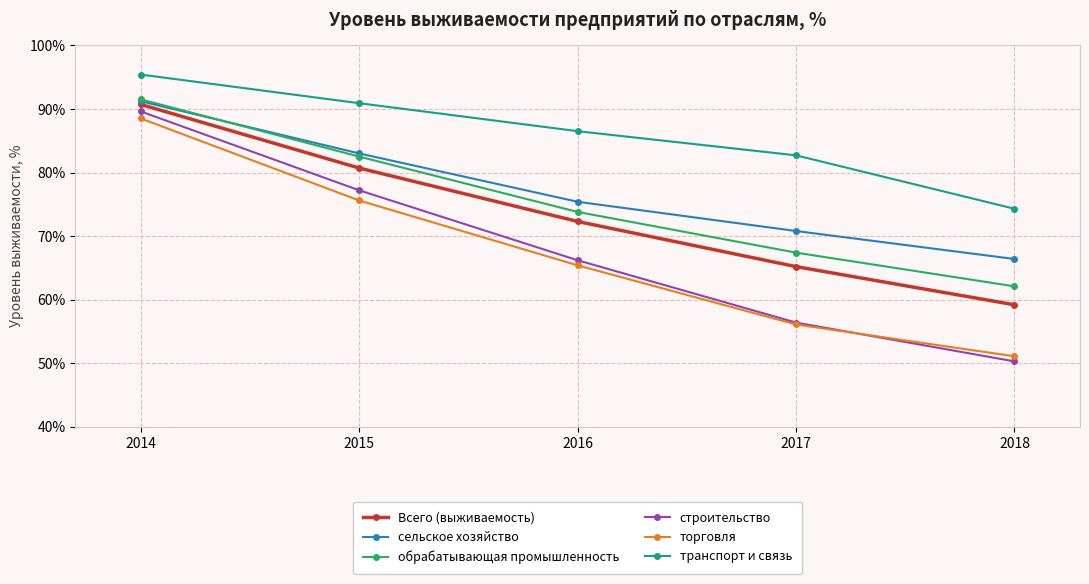

At how many categories does at least one series exceed 89?

2